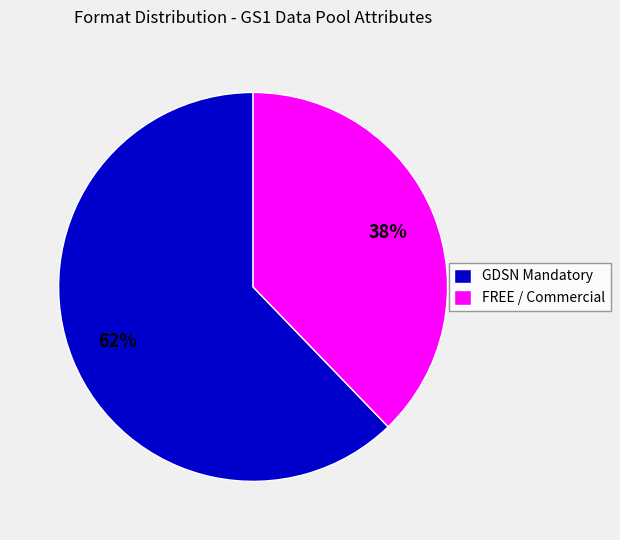

True or false: GDSN Mandatory accounts for 62% of the total.

True